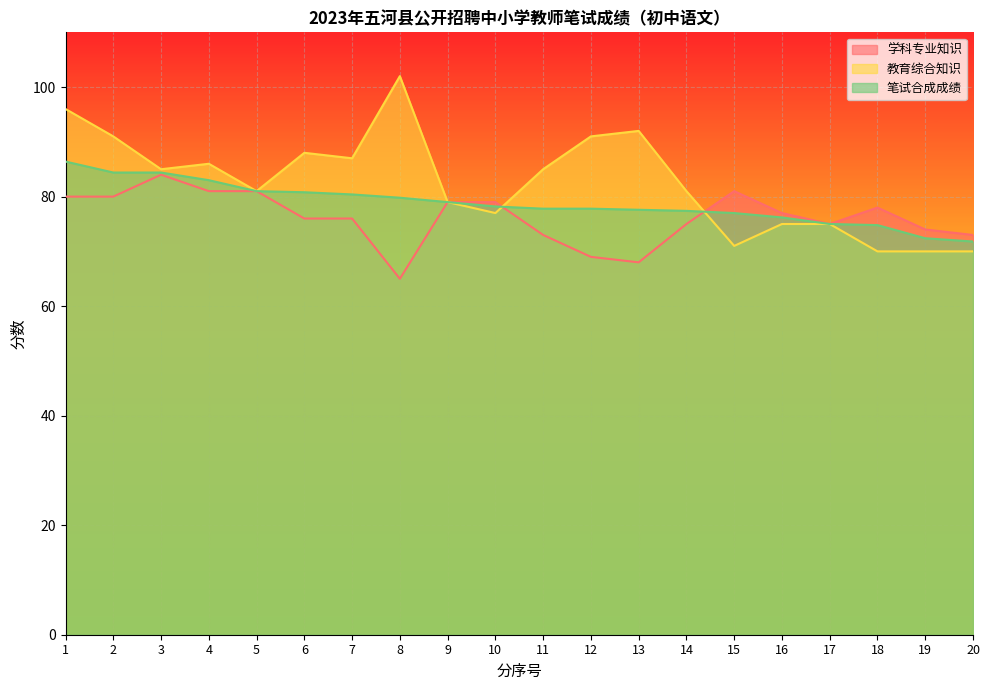

How many lines are shown in the chart?

3